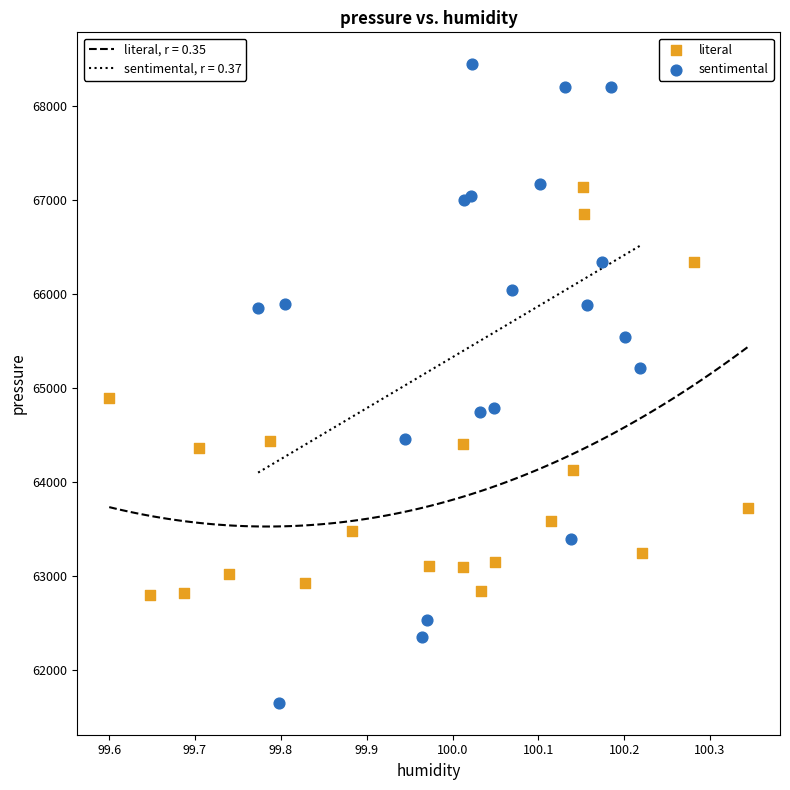

Which series has the largest Y range (max minus min)?

sentimental